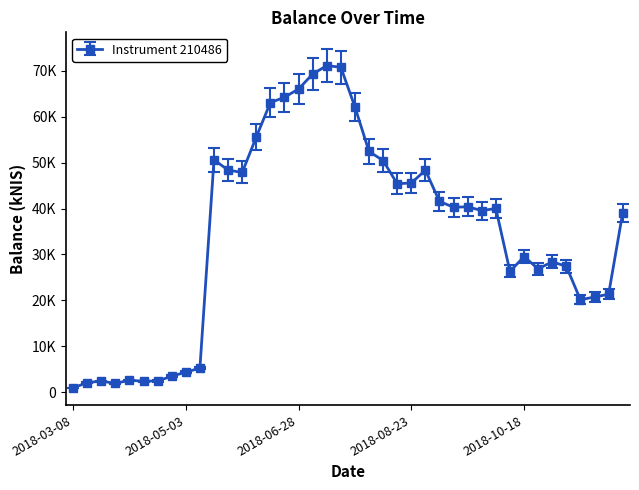

Is this an area chart (filled region under the line)?

No